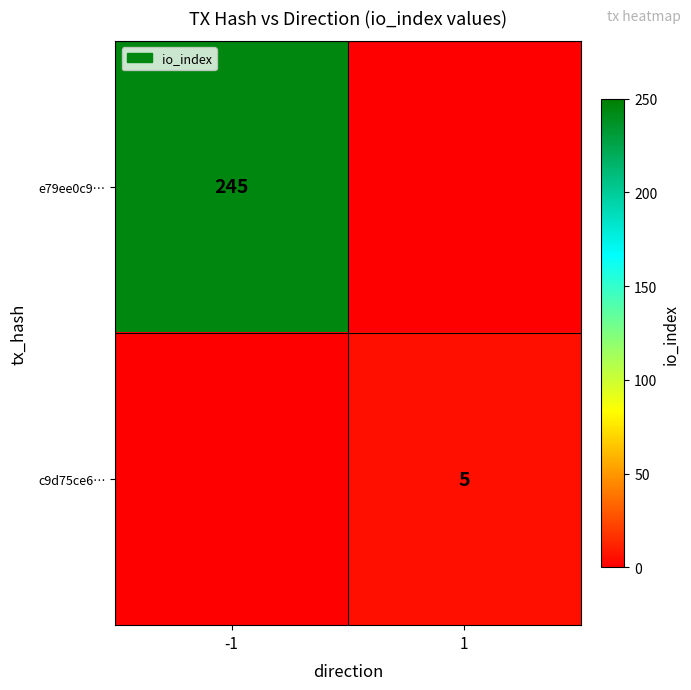

Is the value of e79ee0c9… at -1 greater than the value of c9d75ce6… at 1?

Yes